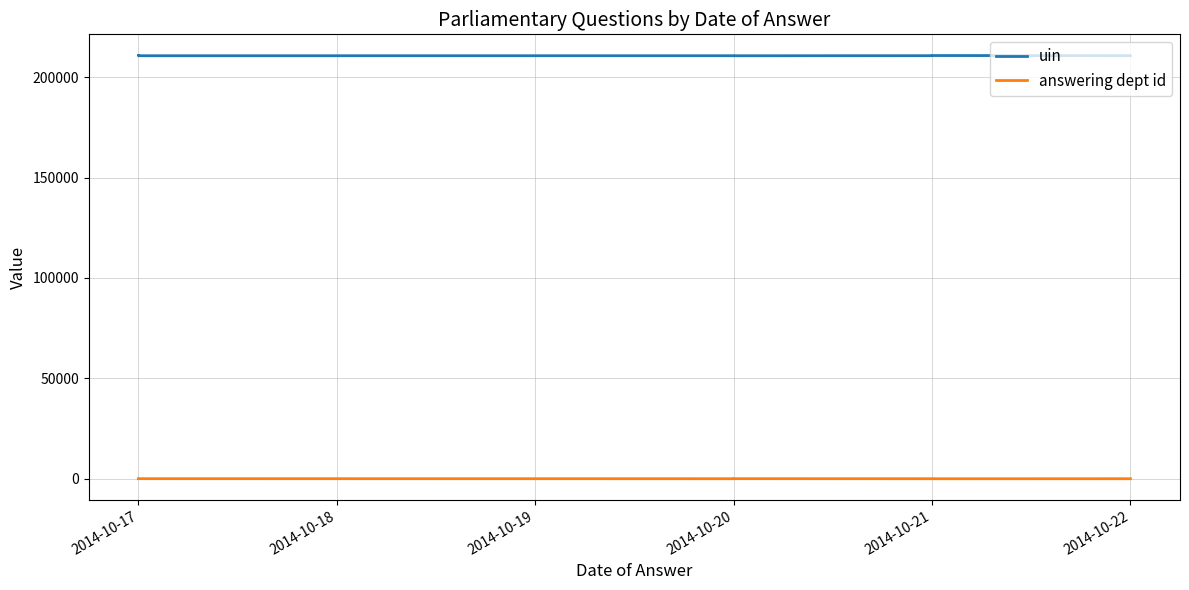

The value of uin at 2014-10-22 is 281980. True or false?

False